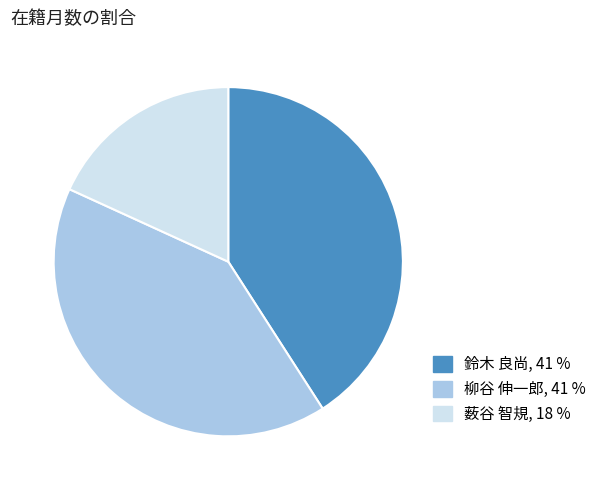

Between 薮谷 智規 and 鈴木 良尚, which is larger?

鈴木 良尚